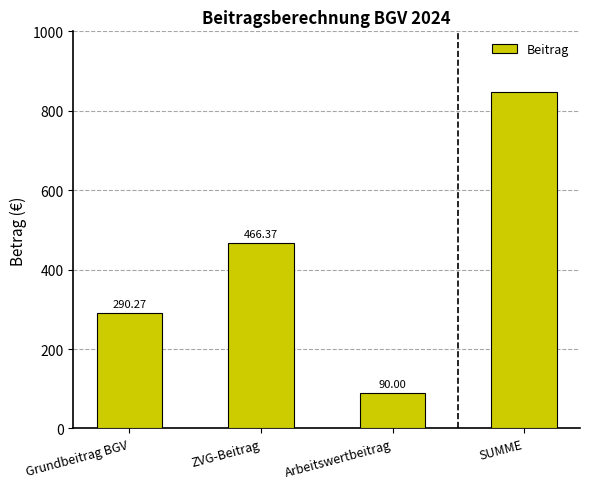

What is the value of the 2nd bar from the left?

466.4